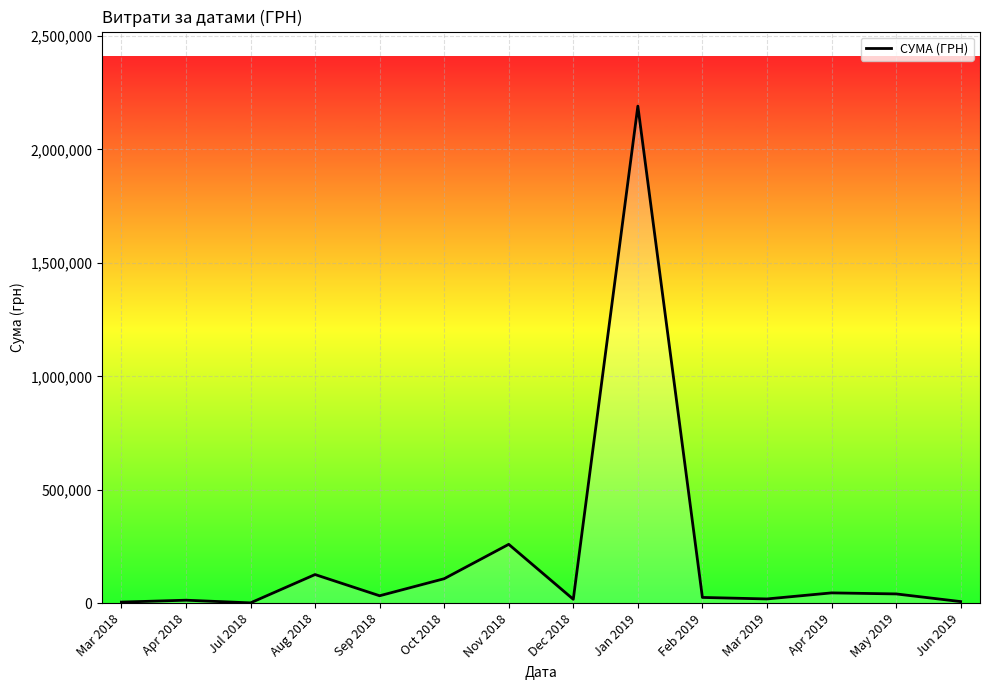

What position from the left is May 2019?

13